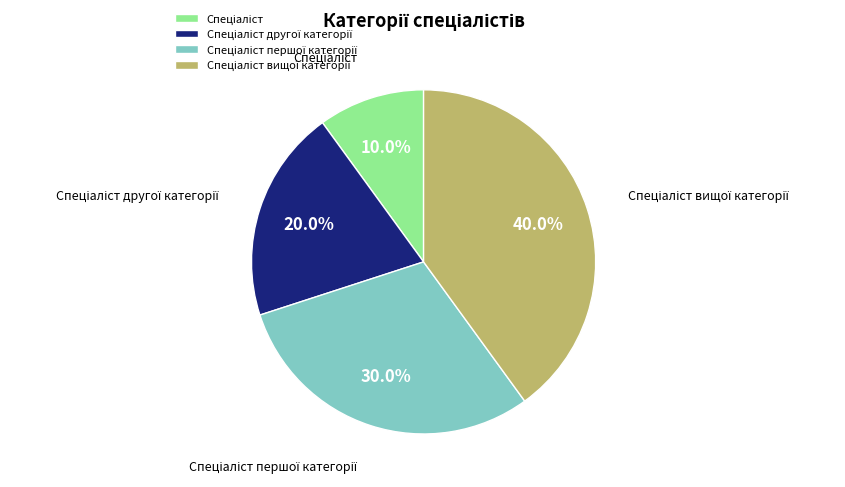

To the nearest percent, what is the average slice percentage?

25%